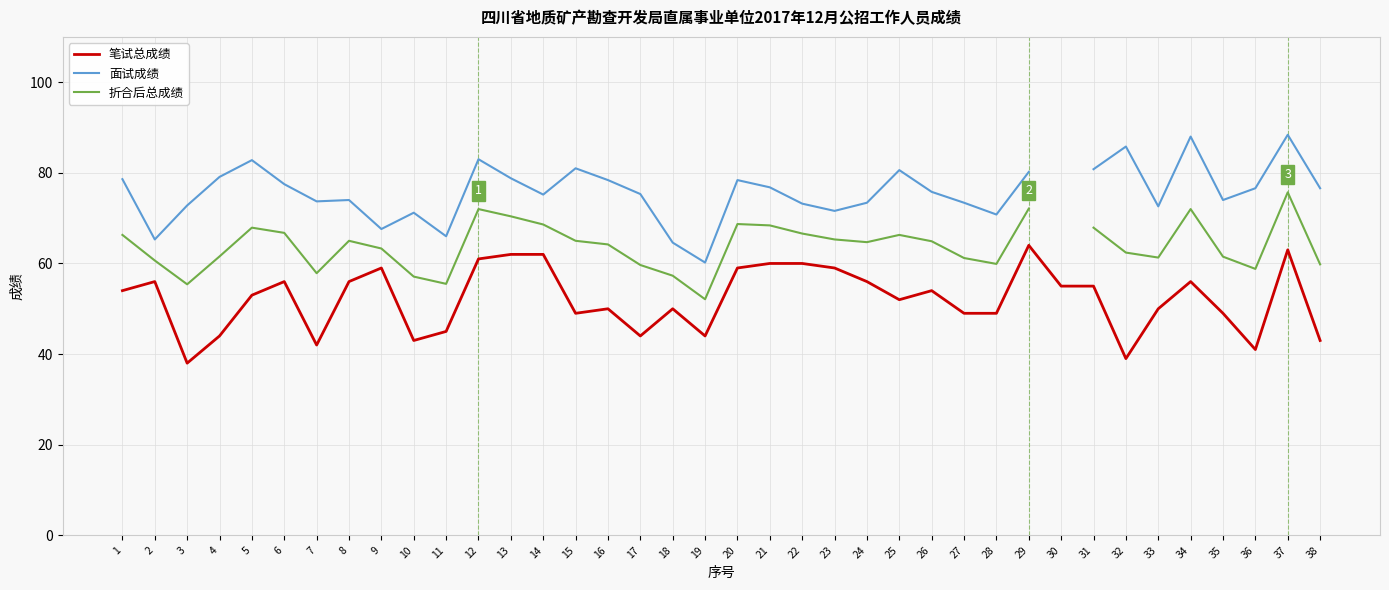

How many data points does each series have?

38